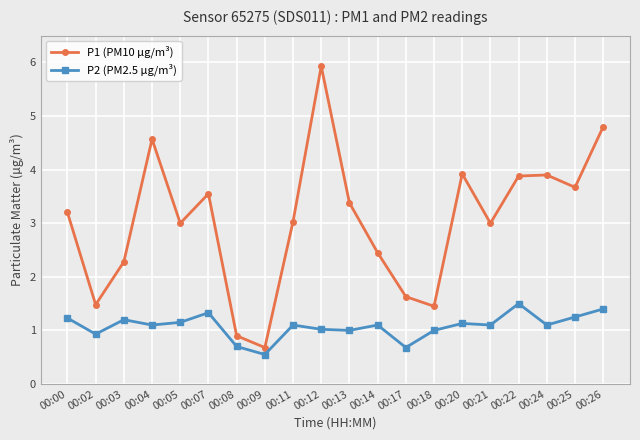

What is the difference between the P1 (PM10 µg/m³) values at 00:04 and 00:18?

3.1